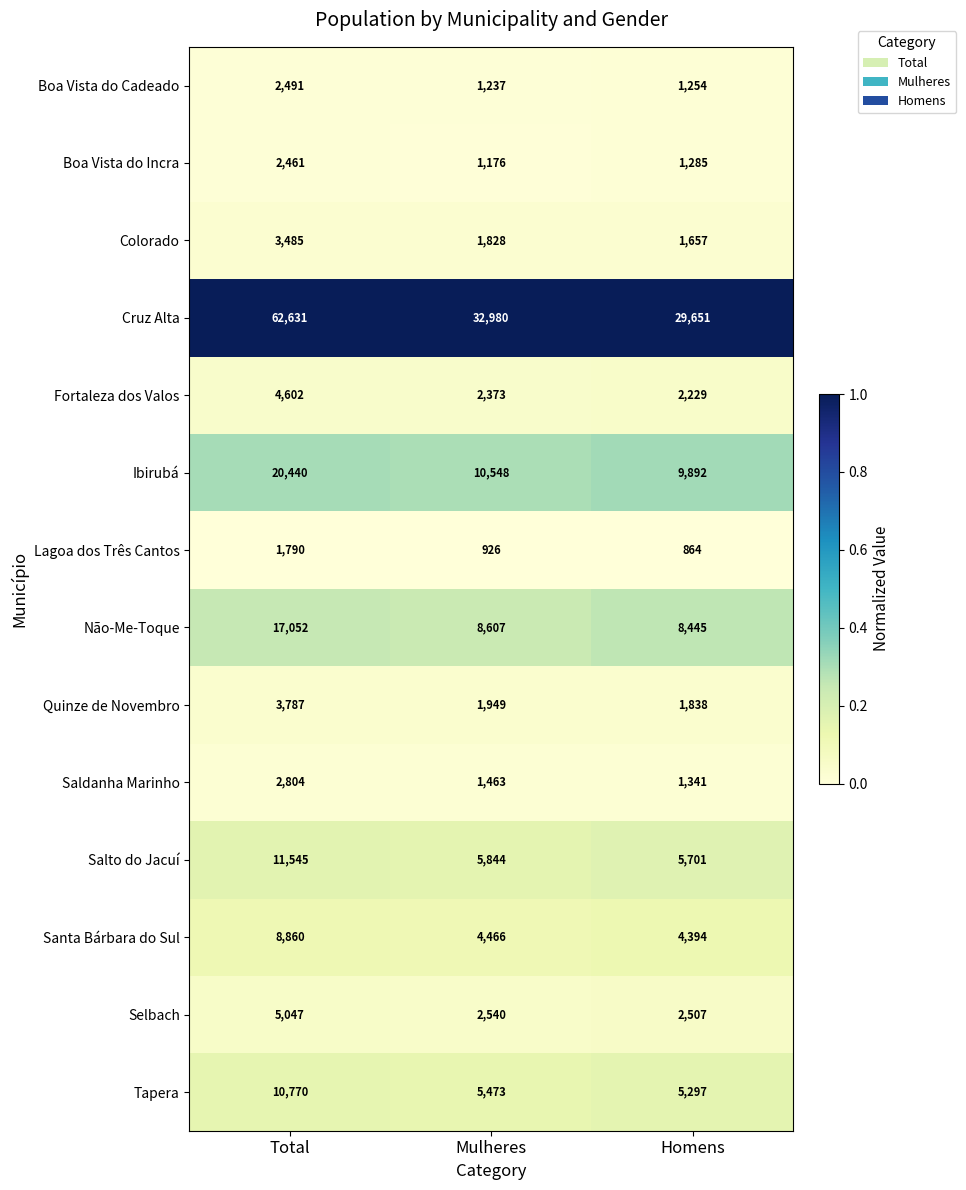

At which category does the chart reach its minimum across all series?

Homens